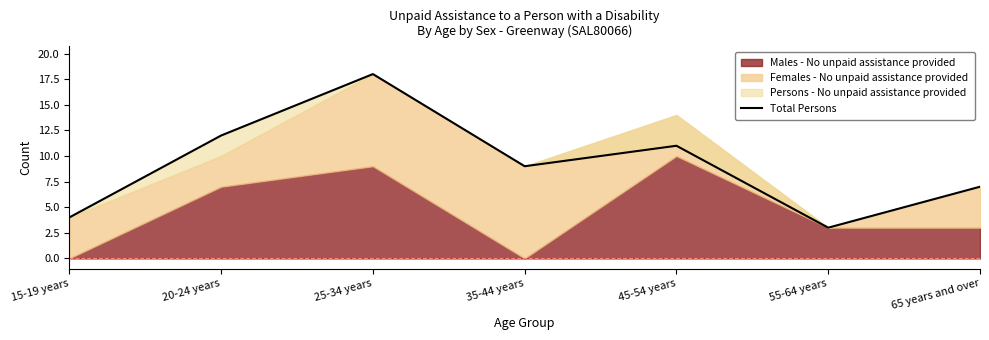

What position from the right is 55-64 years?

2